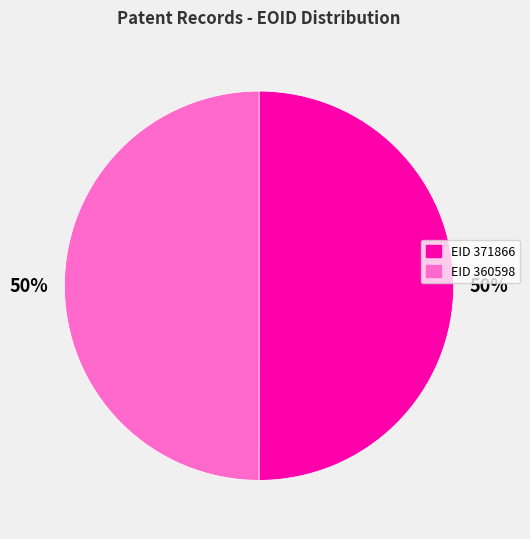

To the nearest percent, what is the average slice percentage?

50%